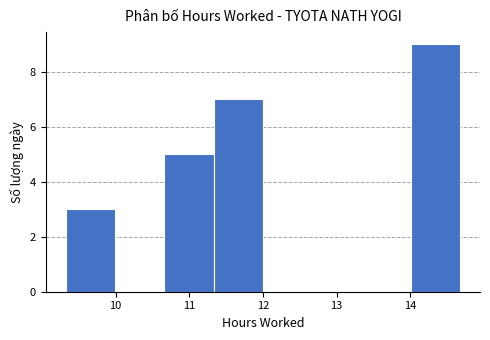

Which range on the x-axis has the tallest bar?

14.01 to 14.68